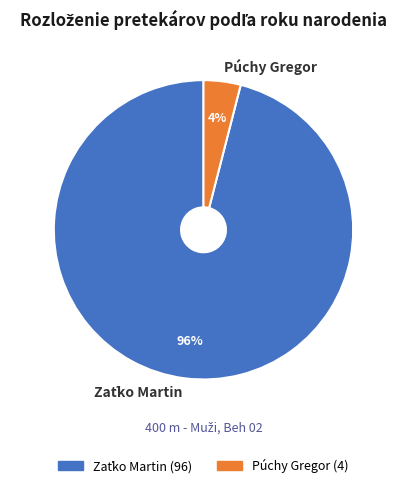

Does any single category account for the majority?

Yes